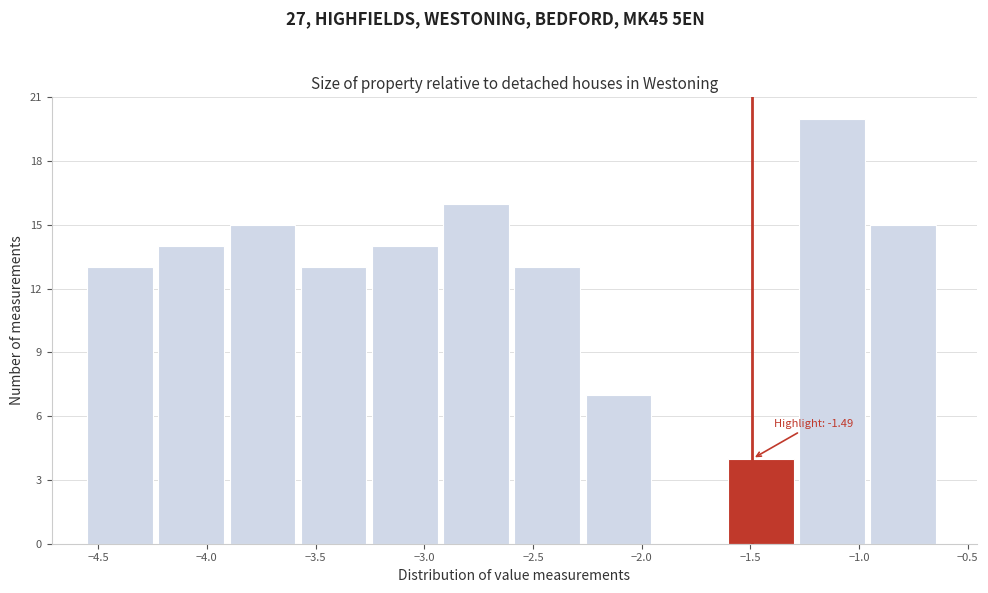

Which range on the x-axis has the tallest bar?

-1.25 to -0.95